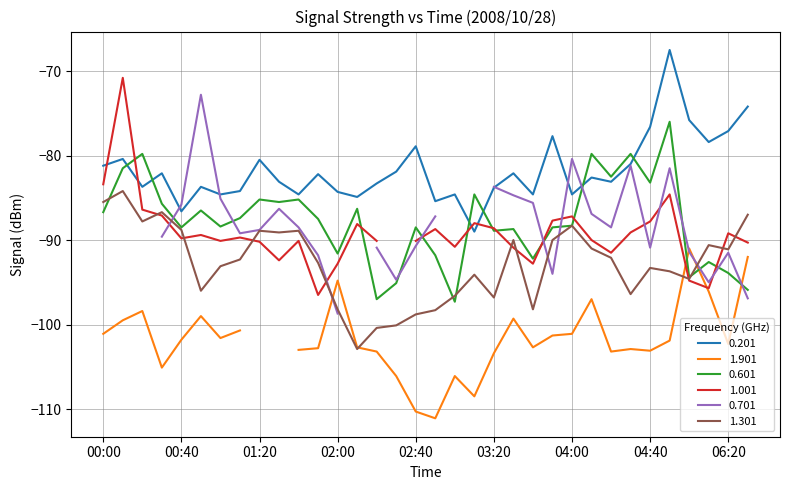

Does the chart display data point markers on the line(s)?

No